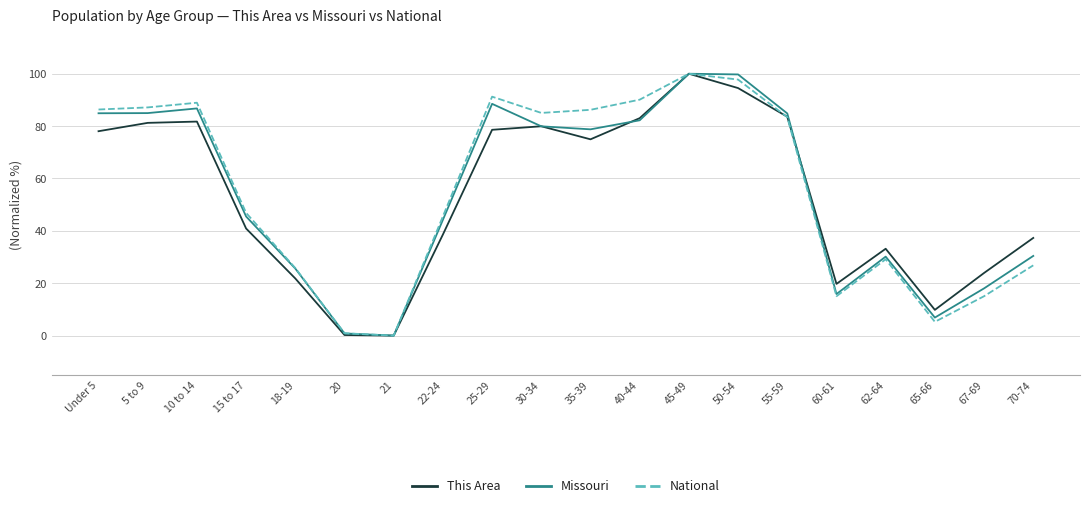

What is the highest value of the National series?

100.0